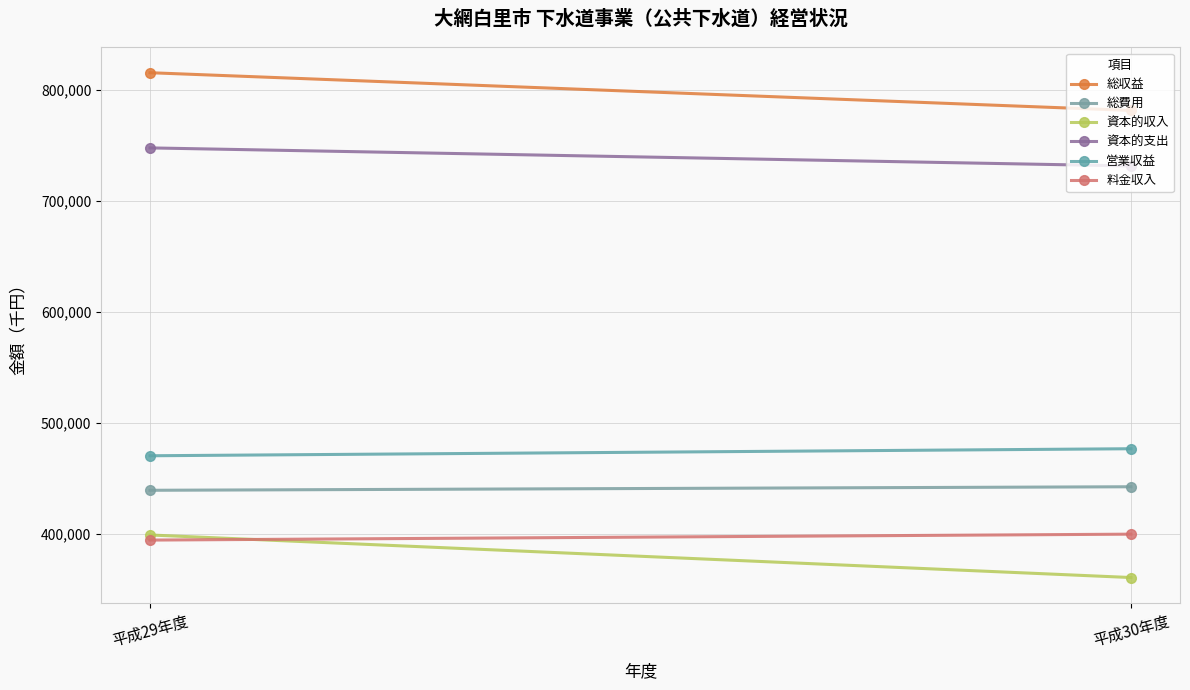

How many data points in 総収益 are less than 815549?

1